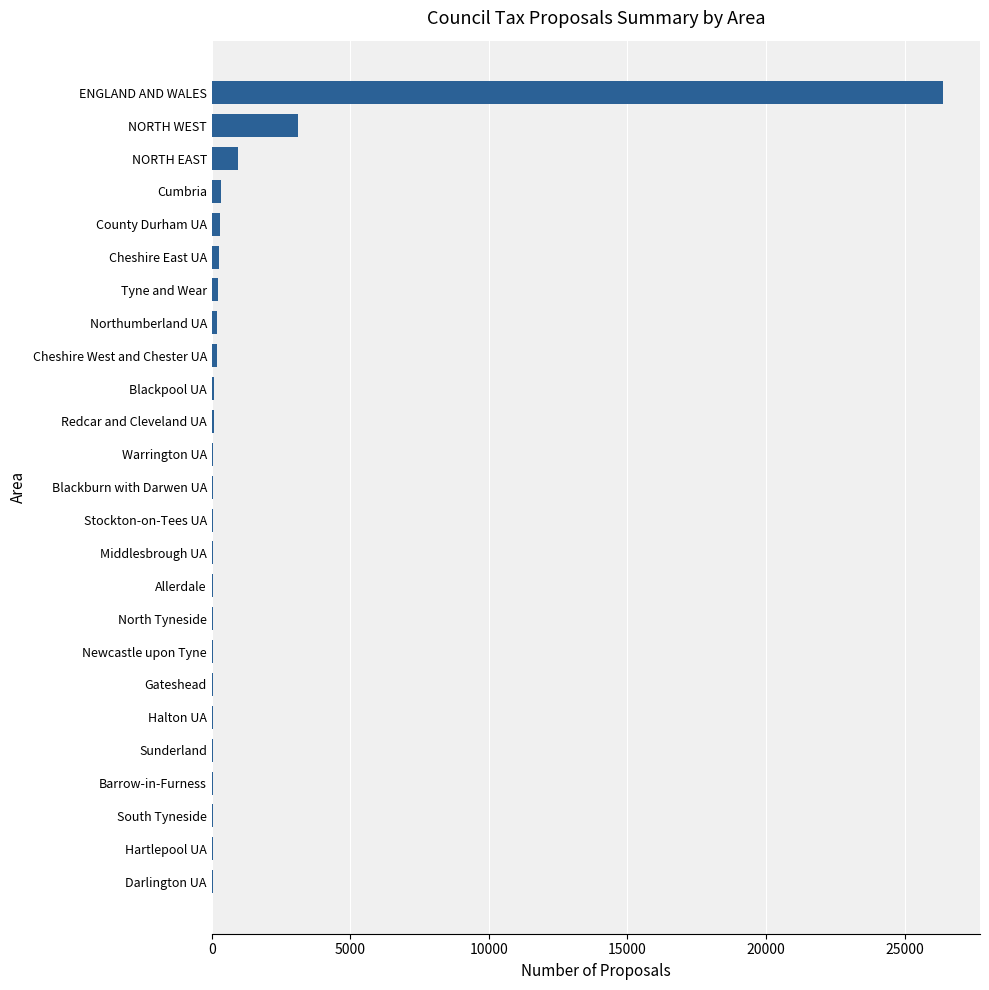

What is the sum of all values?

32700